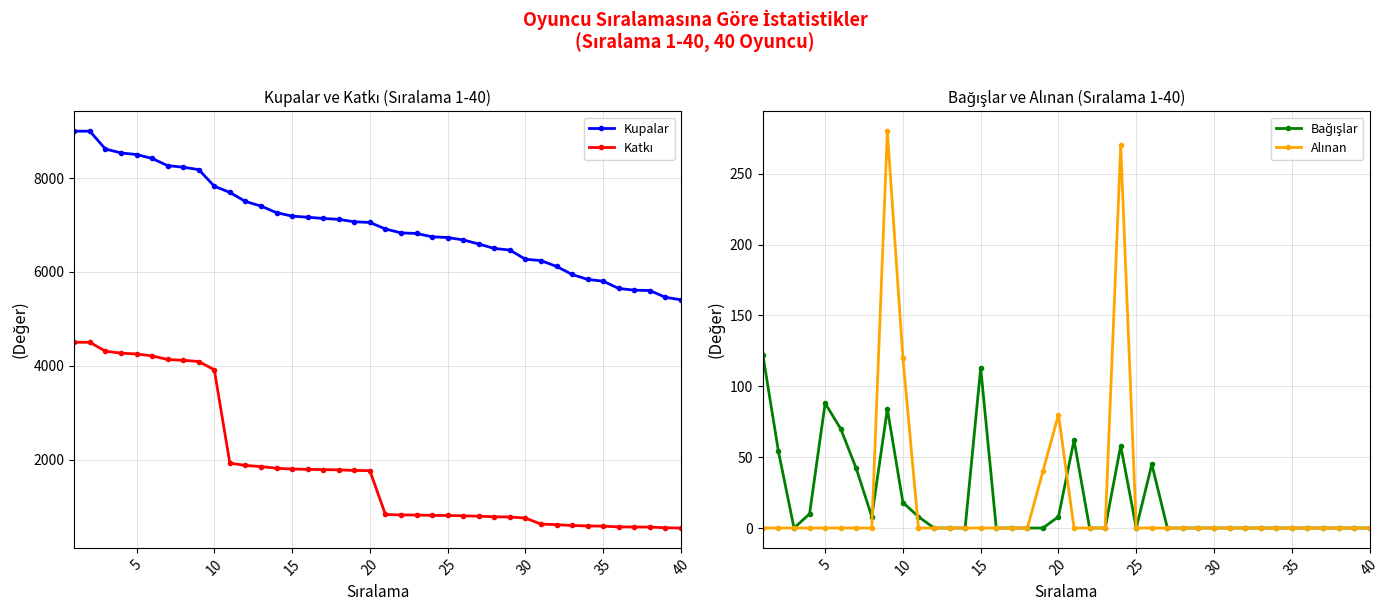

Is it true that Alınan equals 189 at 15?

False